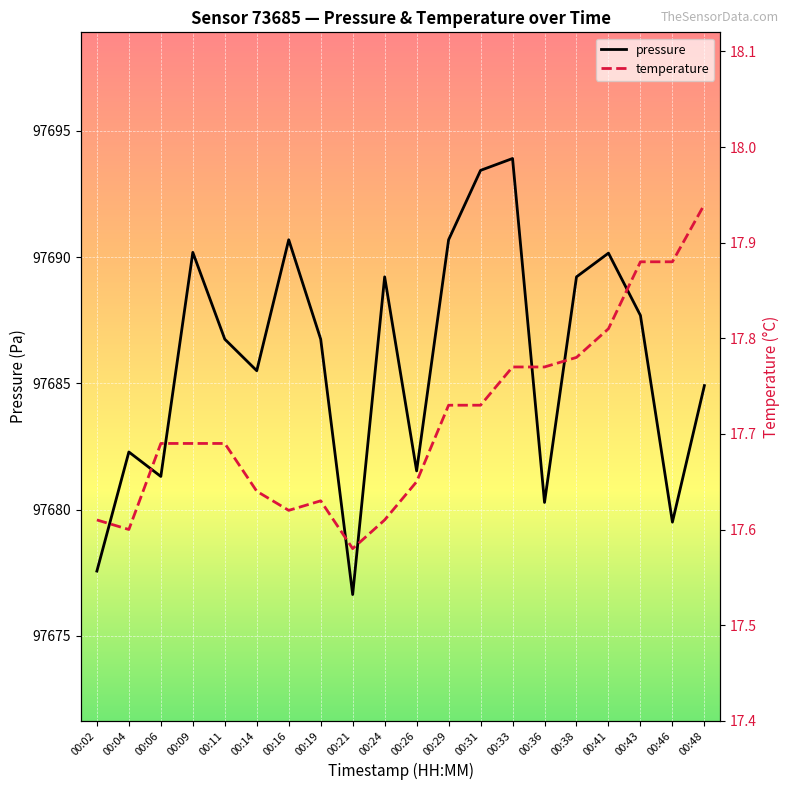

At which label does temperature reach its minimum?

00:21